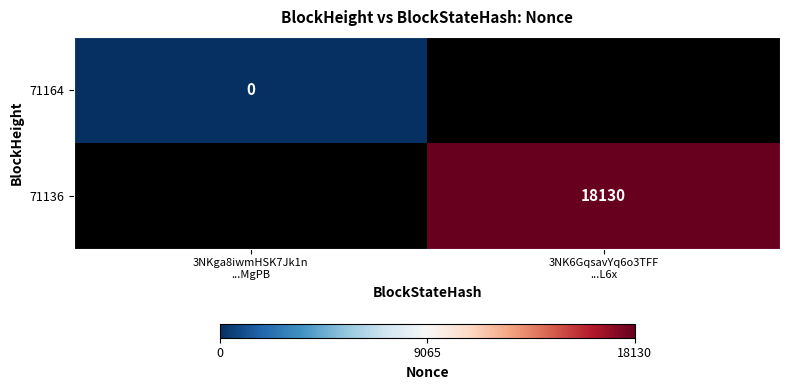

How many categories are shown in the chart?

2